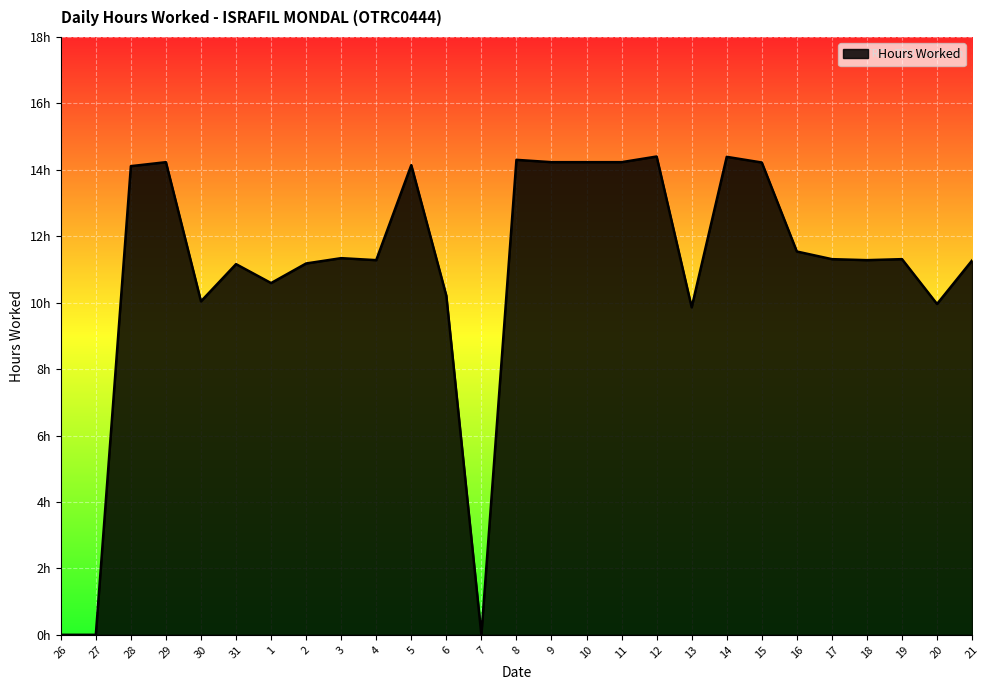

What is the difference between the maximum and minimum values?

14.4